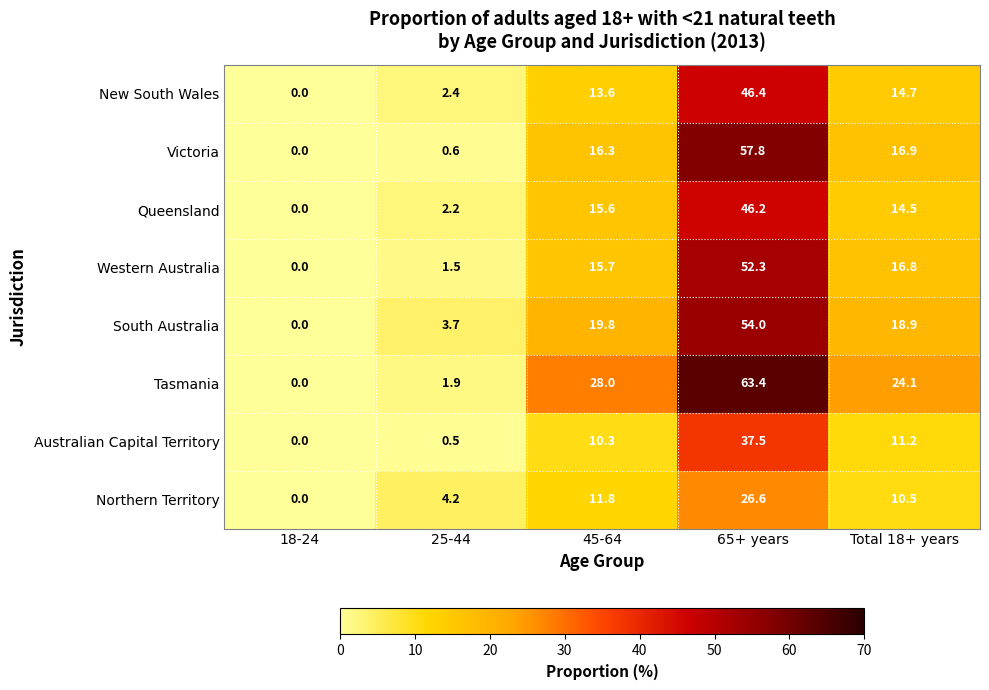

Rank the series at 45-64 from highest to lowest value.

Tasmania, South Australia, Victoria, Western Australia, Queensland, New South Wales, Northern Territory, Australian Capital Territory